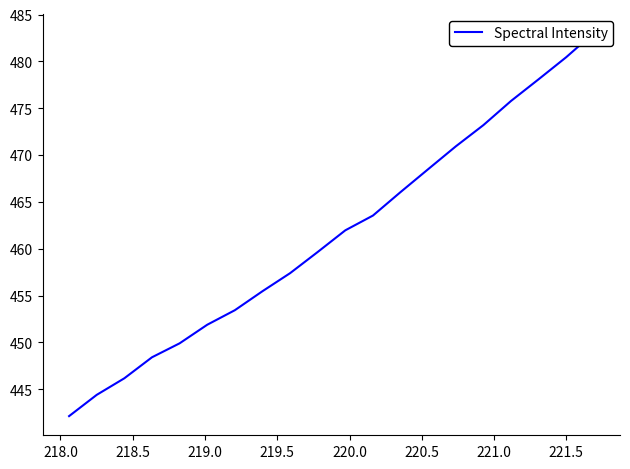

Reading right to left, what are all the values shown in this chart?

483.0	480.4	478.1	475.8	473.2	470.9	468.5	466.1	463.5	462.0	459.7	457.4	455.5	453.4	451.9	449.9	448.4	446.2	444.4	442.1